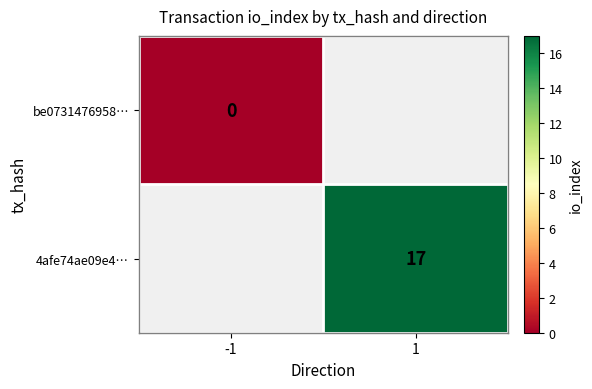

True or false: 4afe74ae09e4… has a value of 12 at 1.

False